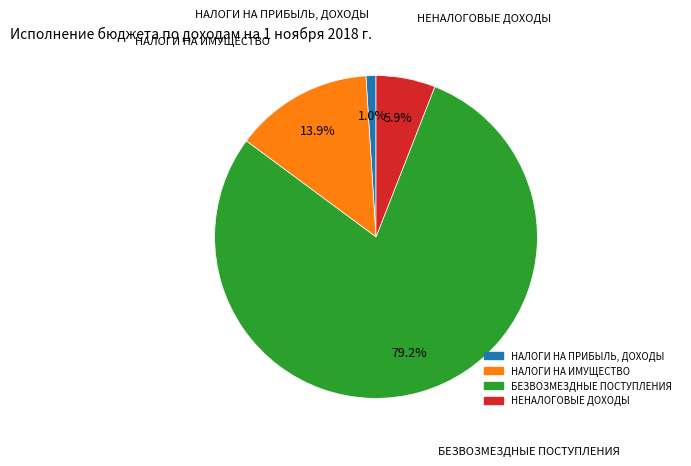

Which category has the smallest portion of the pie?

НАЛОГИ НА ПРИБЫЛЬ, ДОХОДЫ